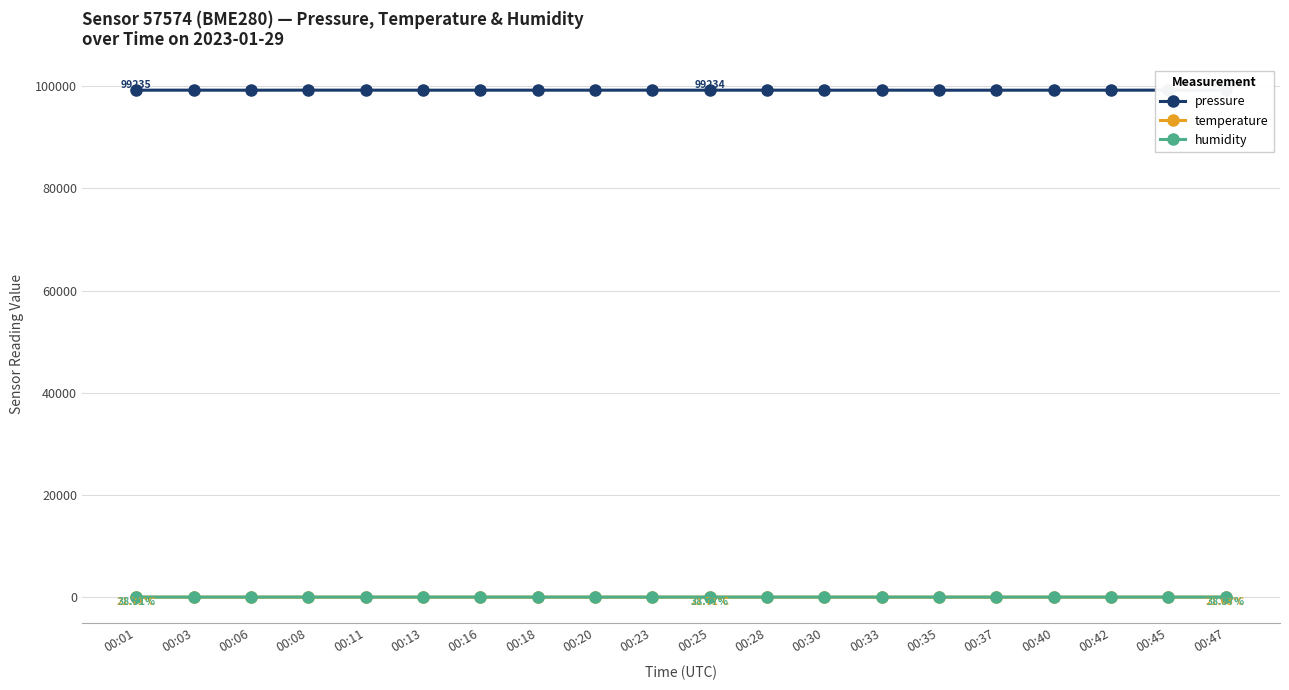

Which series changed the most between 00:16 and 00:23?

pressure